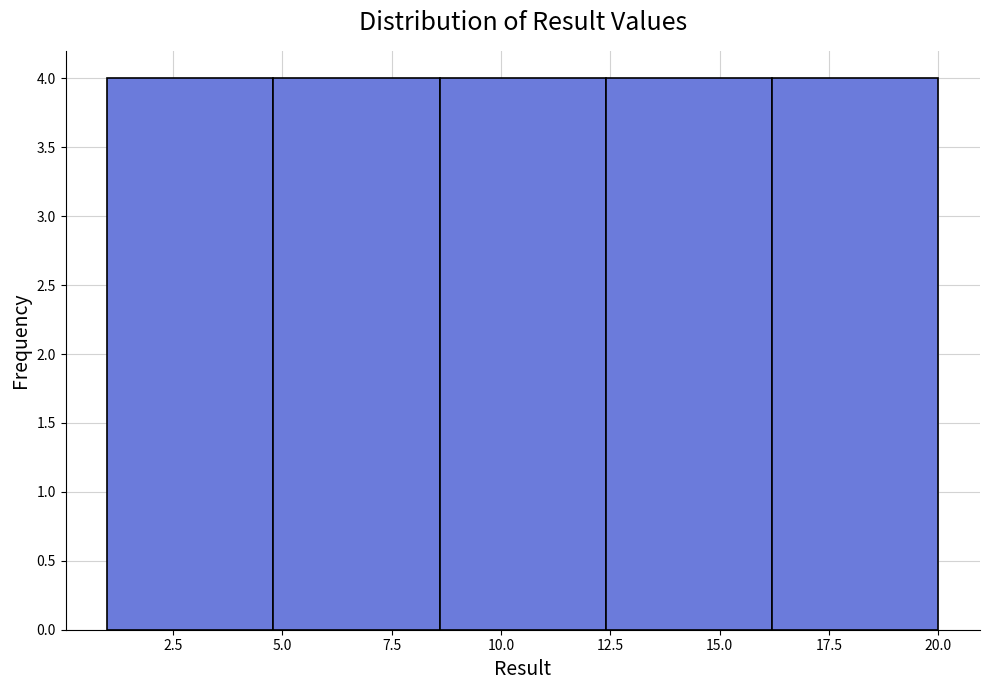

Reading left to right, list every bar in this chart as the range it spans on the x-axis followed by its height. Neither the bar edges nor the heights are printed on the chart, so give them approximately, as read against the axes.

1.0 to 4.8: 4
4.8 to 8.6: 4
8.6 to 12.4: 4
12.4 to 16.2: 4
16.2 to 20.0: 4